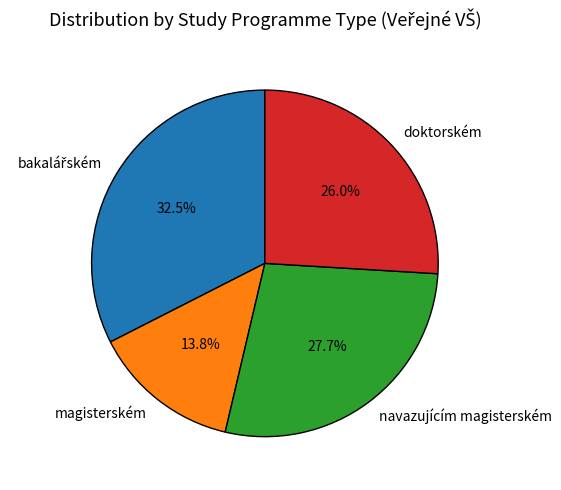

Is the sum of magisterském and navazujícím magisterském greater than half?

No